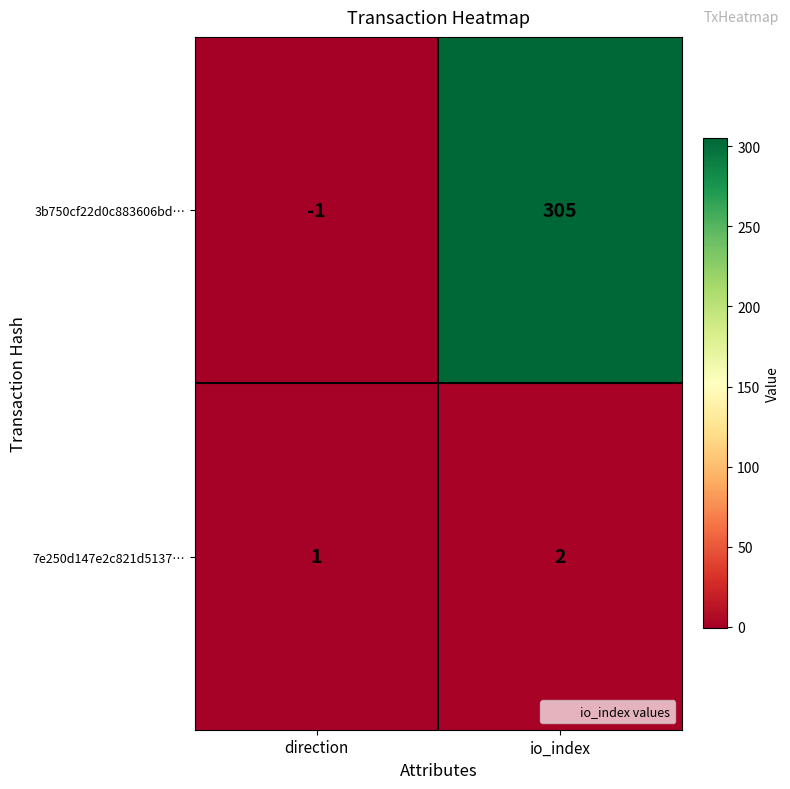

Rank the series at direction from lowest to highest value.

3b750cf22d0c883606bd…, 7e250d147e2c821d5137…